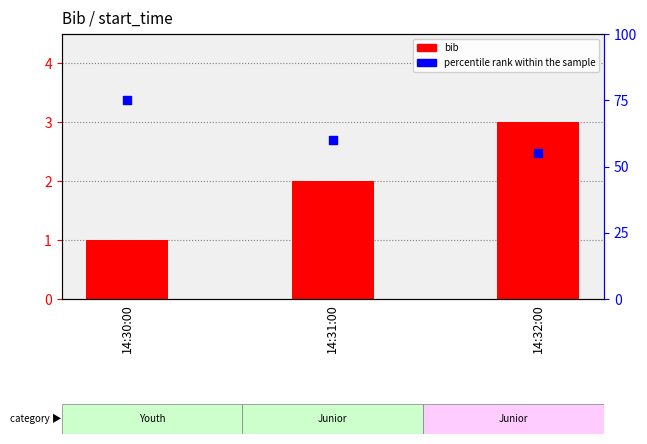

Is the value of bib at 14:31:00 greater than the value of percentile rank within the sample at 14:30:00?

No